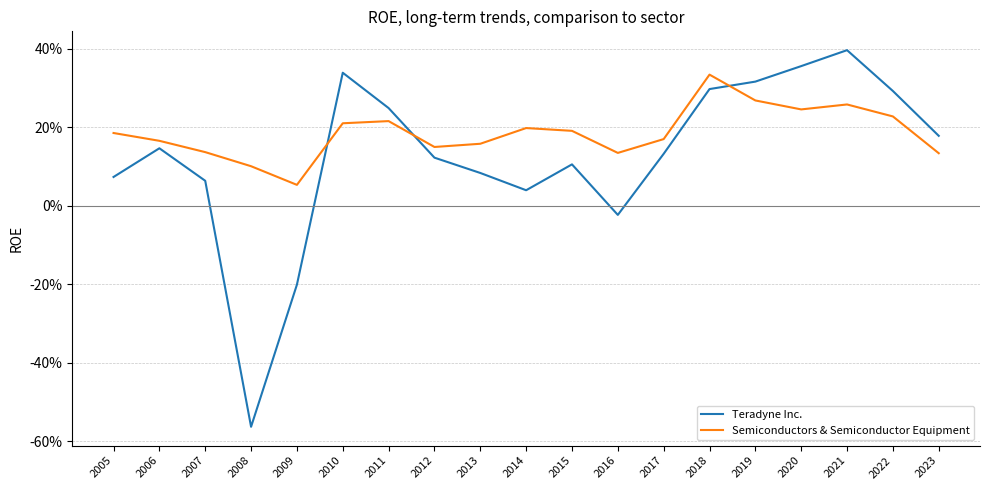

After their last crossing, which series has the higher values: Semiconductors & Semiconductor Equipment or Teradyne Inc.?

Teradyne Inc.